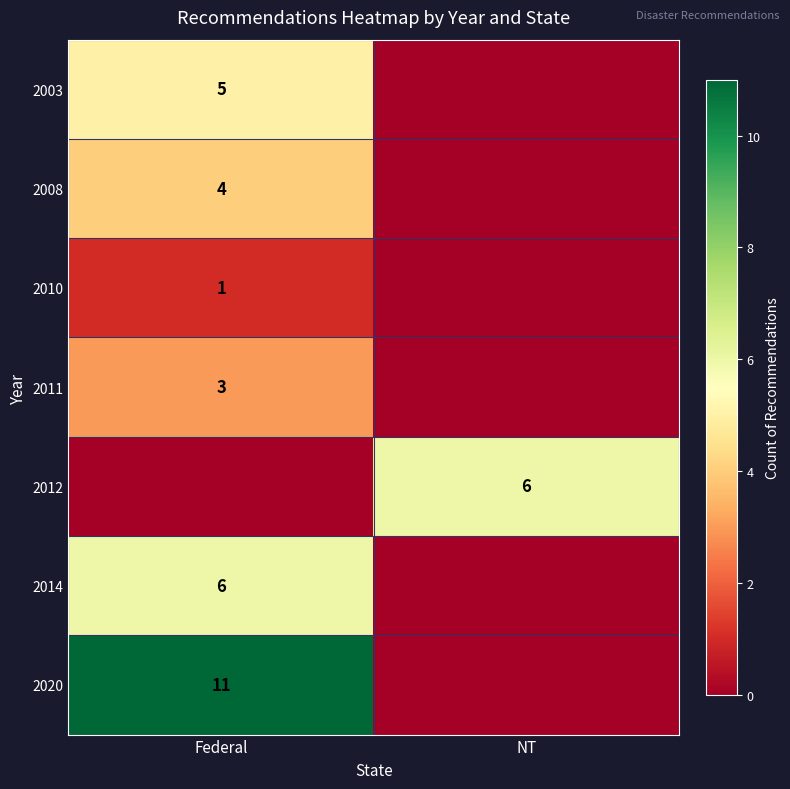

The 2003 series shows 3 at Federal. True or false?

False